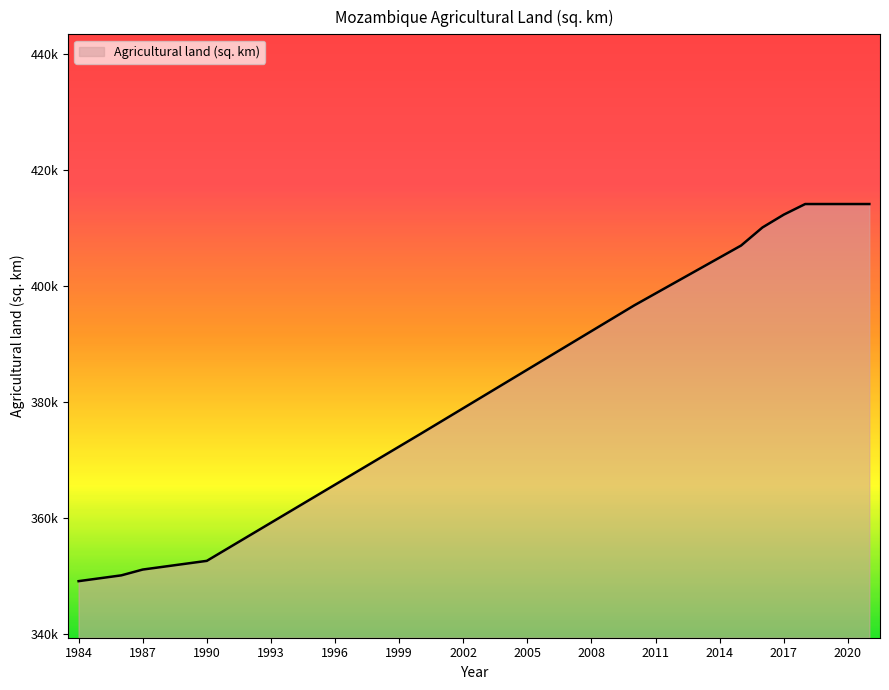

What is the value of the 1st point from the left?

349100.0